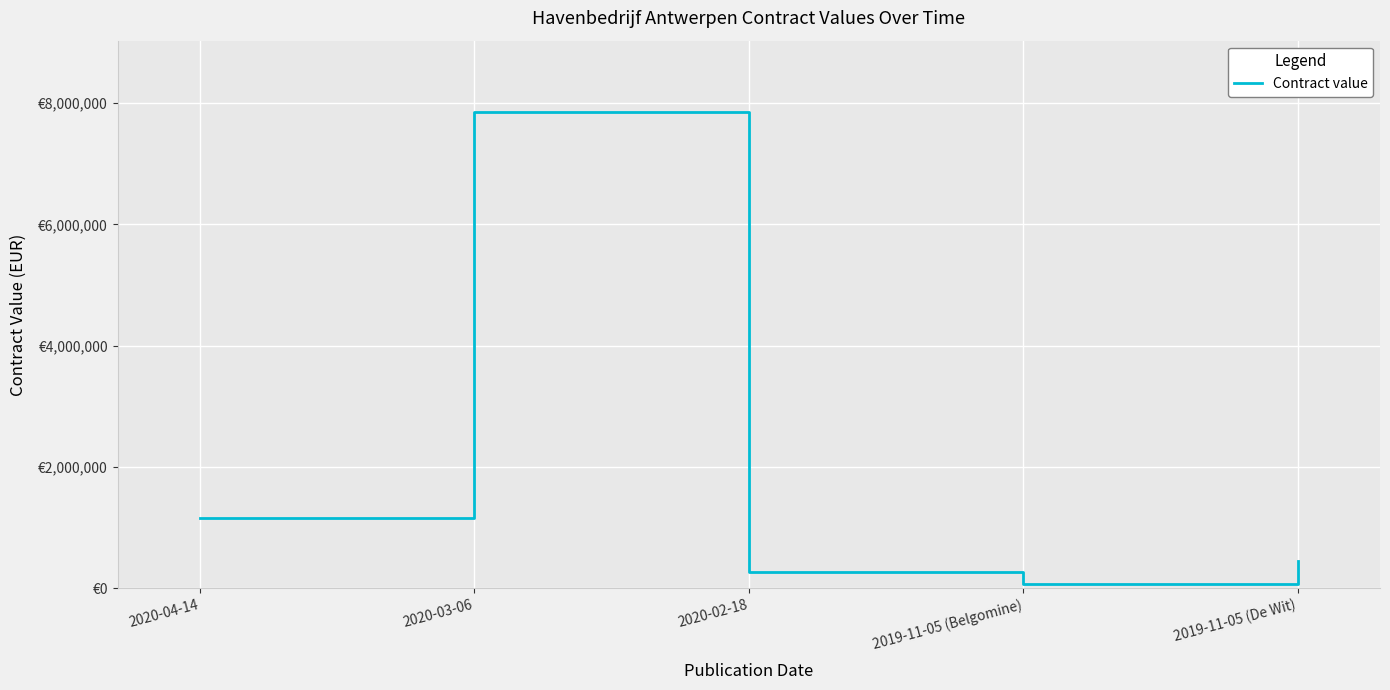

Does the chart display data point markers on the line(s)?

No